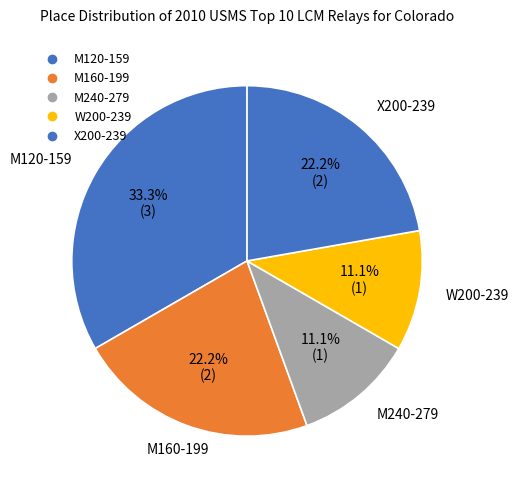

What is the largest slice in the pie chart?

M120-159 200 Free